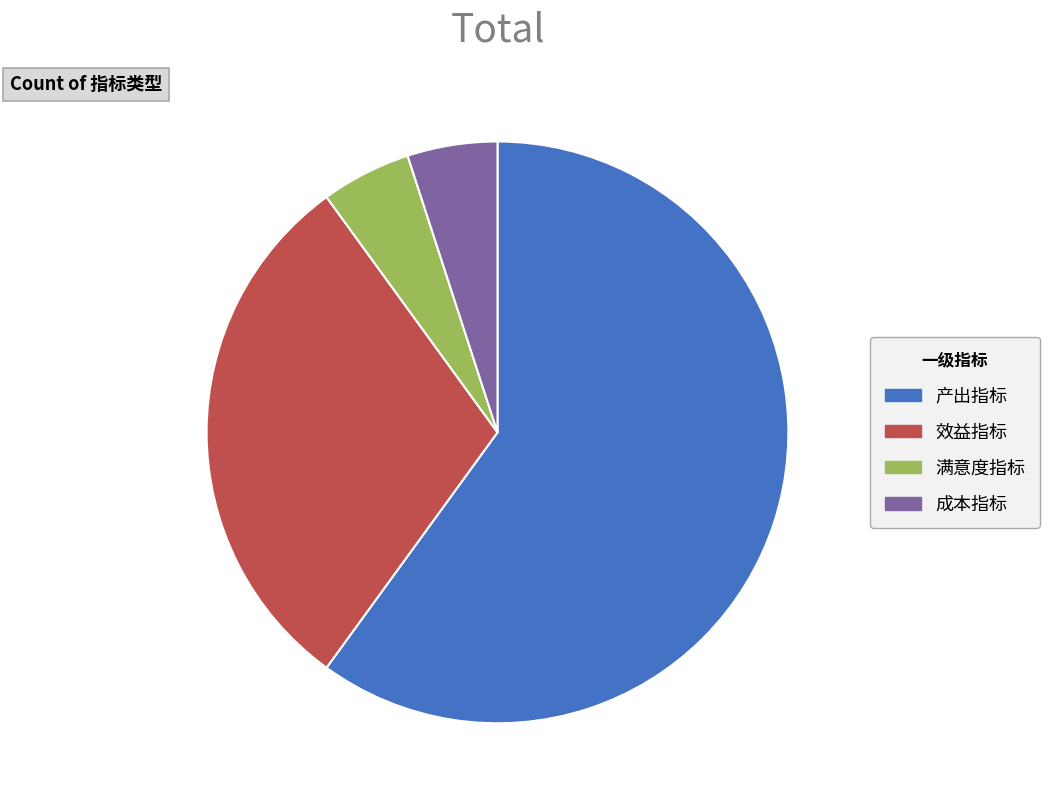

Is the sum of 效益指标 and 满意度指标 greater than half?

No